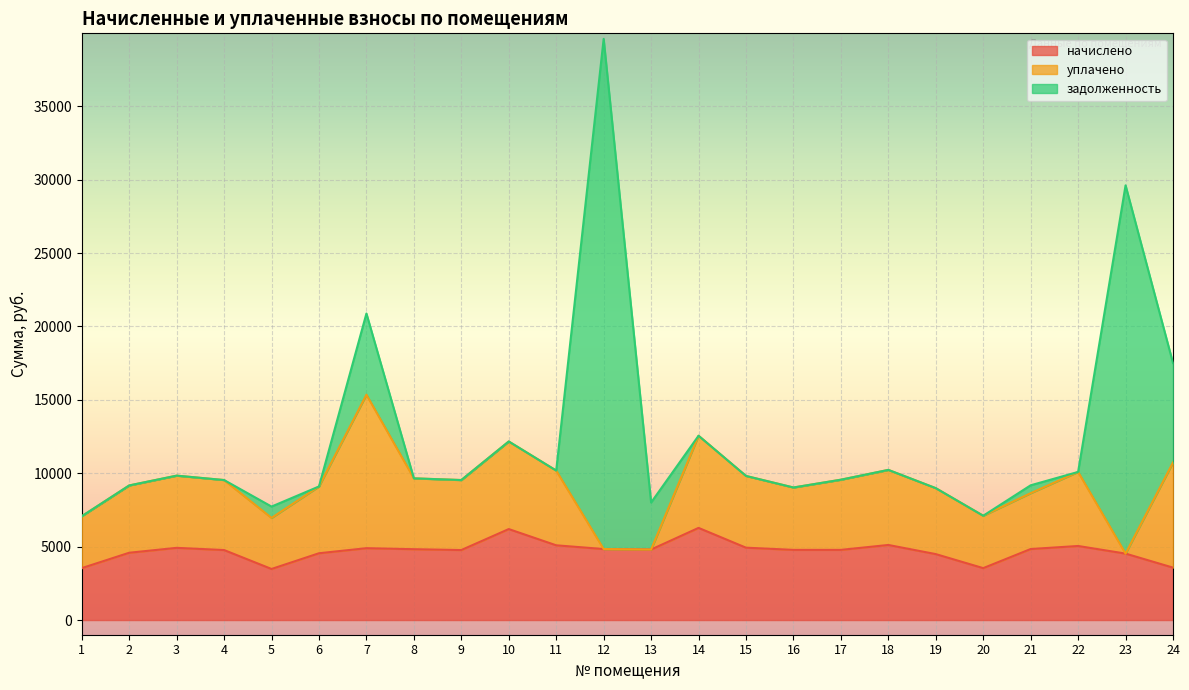

Does the chart display data point markers on the line(s)?

No